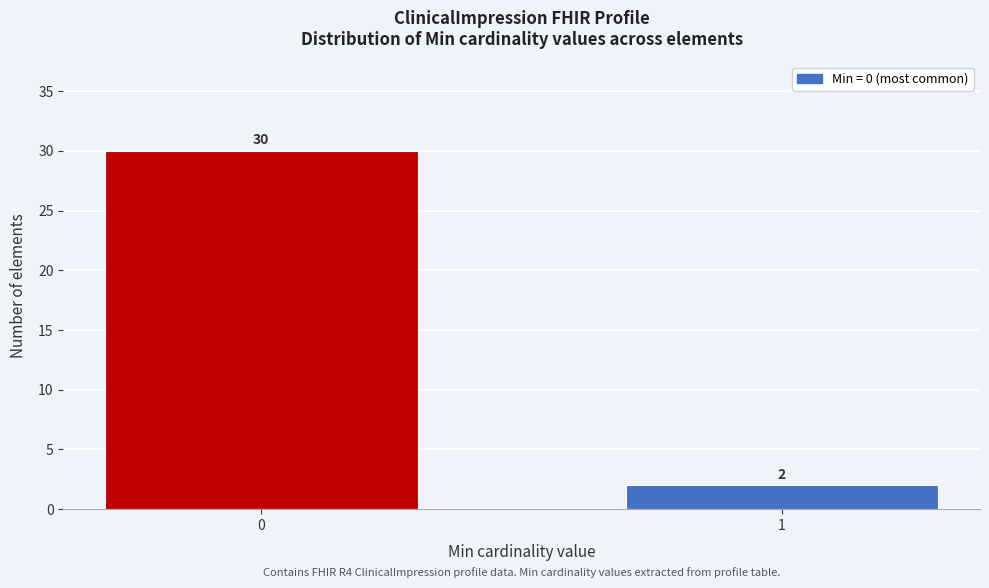

Reading left to right, extract all data points from this chart.

0=30	1=2